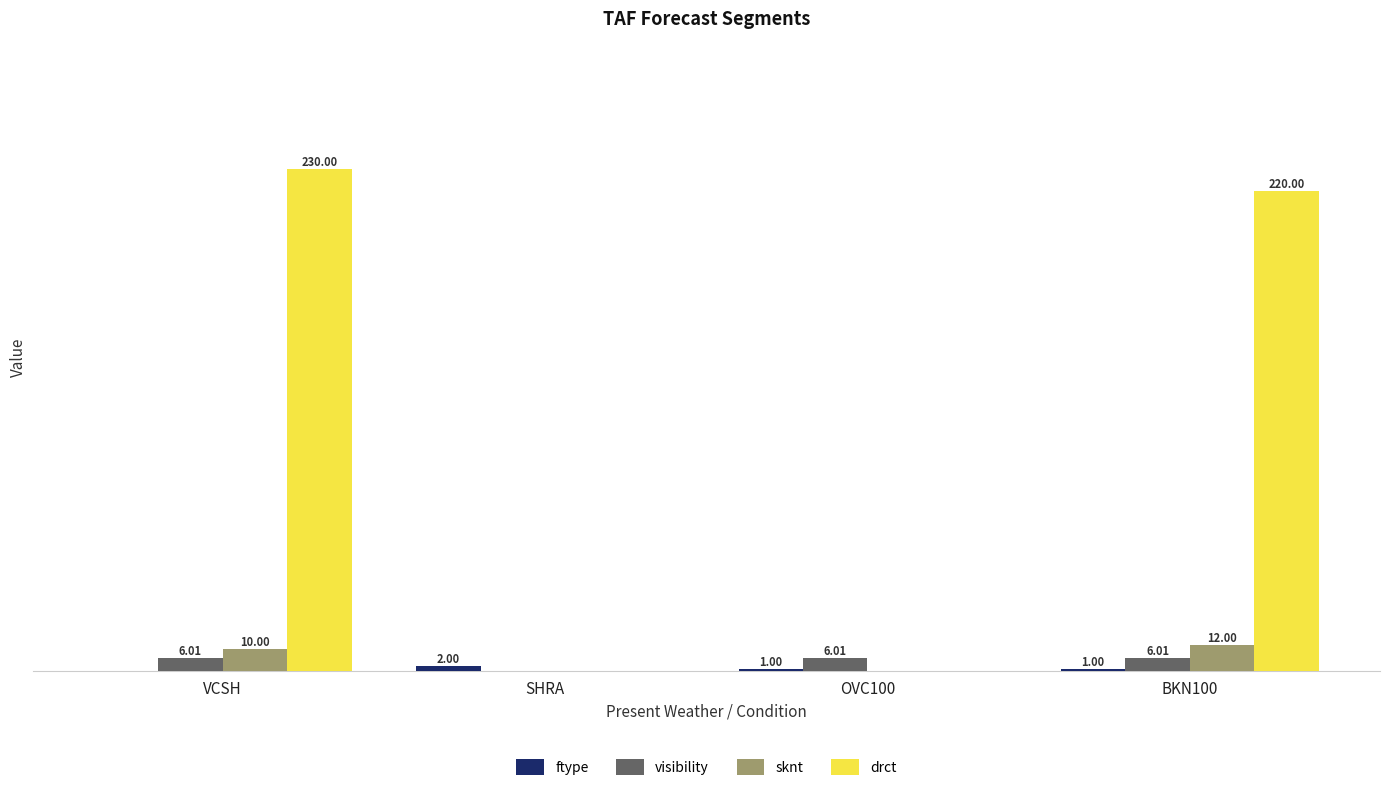

Does the chart contain stacked bars?

No